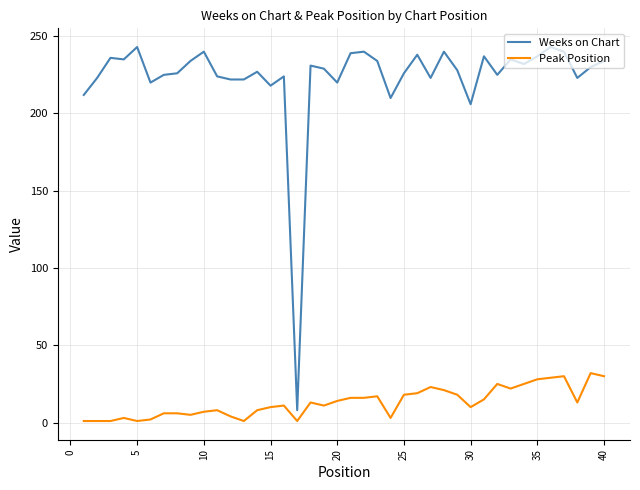

What is the difference between the maximum and minimum values in the Weeks on Chart series?

235